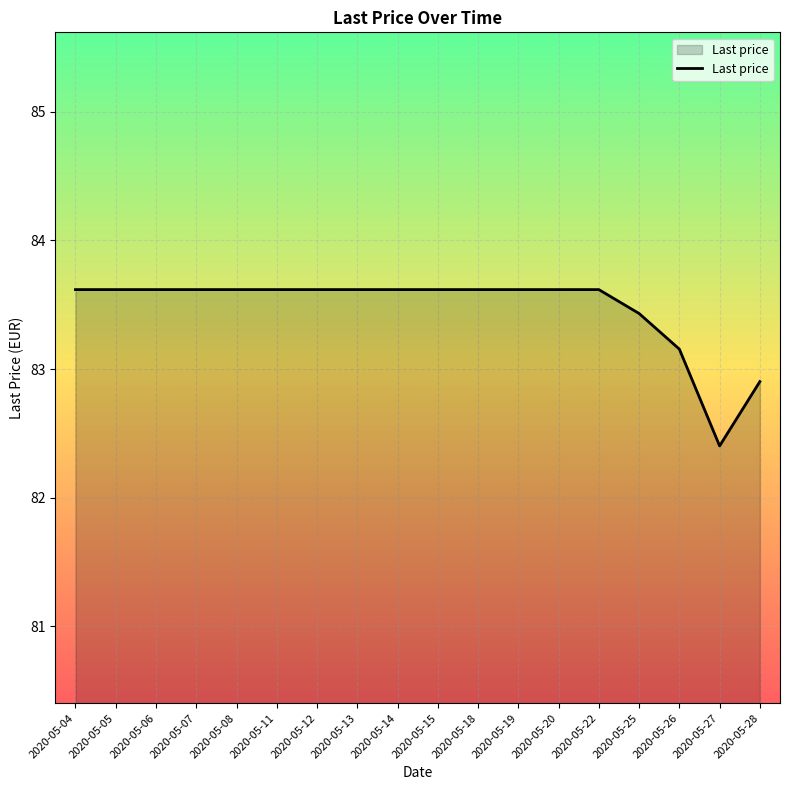

Where does the data first go above 83?

2020-05-04